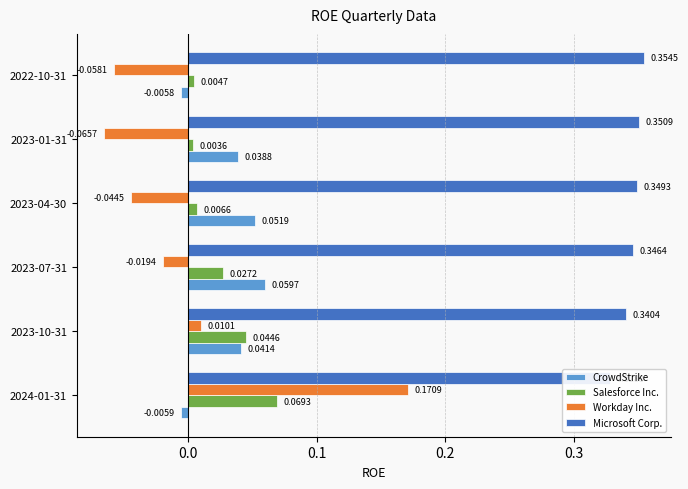

What is the highest value of the Workday Inc. series?

0.2